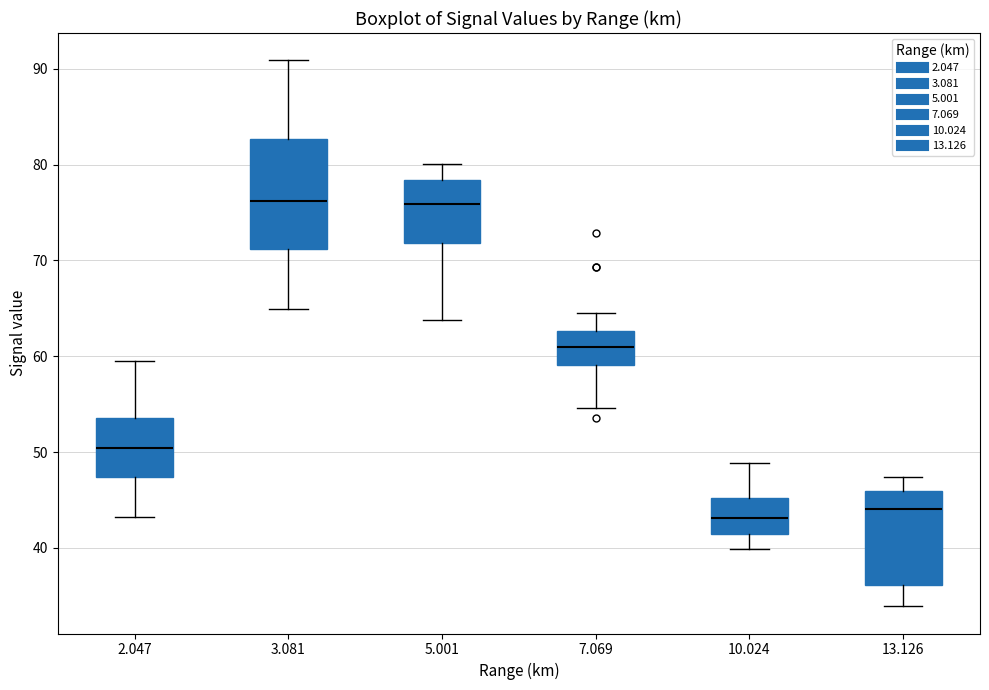

Reading left to right, read every box against the y-axis: the position of its median line, the range the box covers, and the ends of its whiskers. The values are not printed on the chart, so give them approximately, as read against the axis.

2.047: median 50, box 47 to 54, whiskers 43 to 60
3.081: median 76, box 71 to 83, whiskers 65 to 91
5.001: median 76, box 72 to 78, whiskers 64 to 80
7.069: median 61, box 59 to 63, whiskers 55 to 65
10.024: median 43, box 41 to 45, whiskers 40 to 49
13.126: median 44, box 36 to 46, whiskers 34 to 47